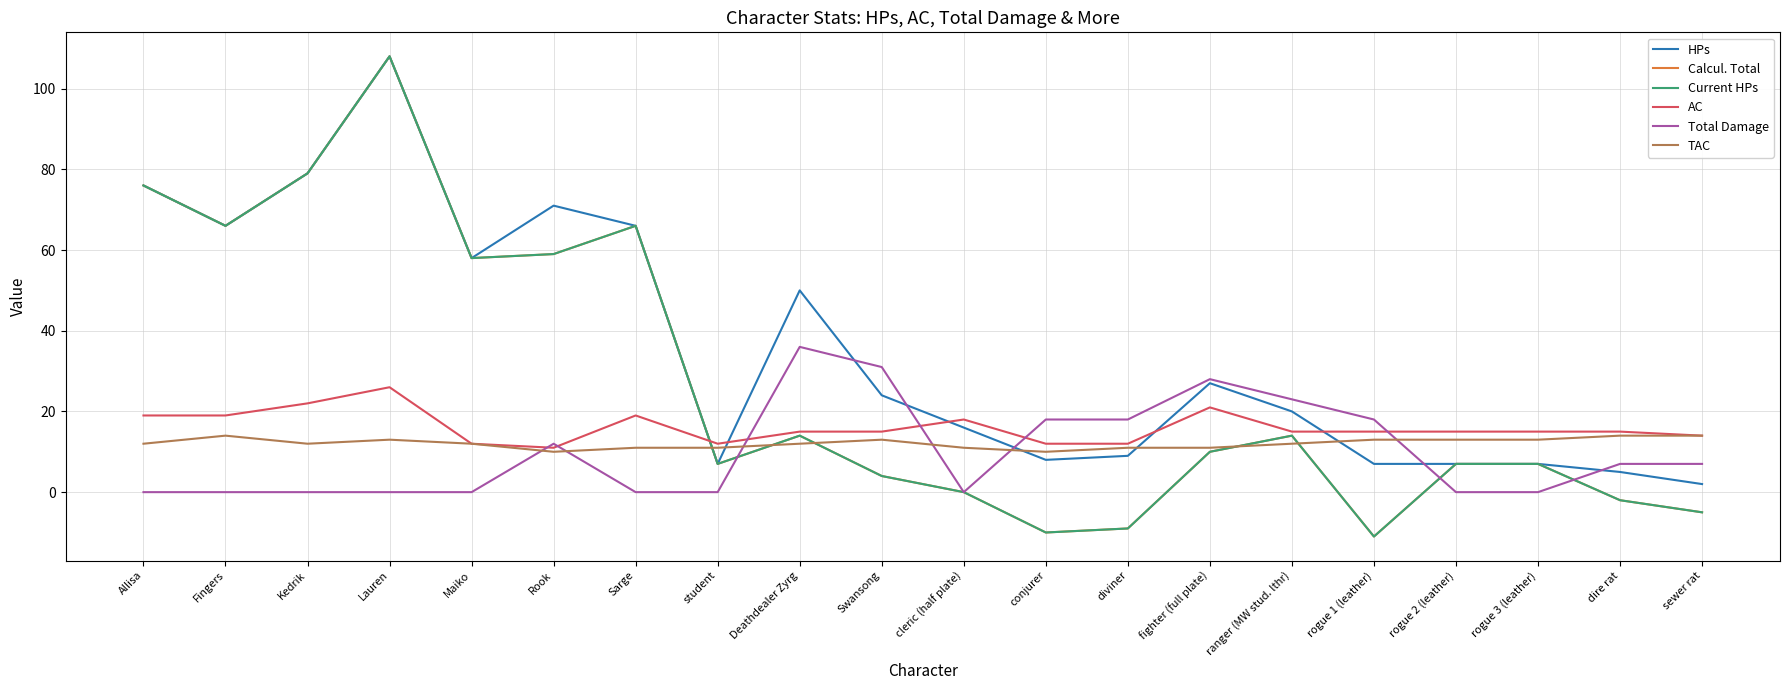

Where is the first local minimum for Current HPs?

Fingers